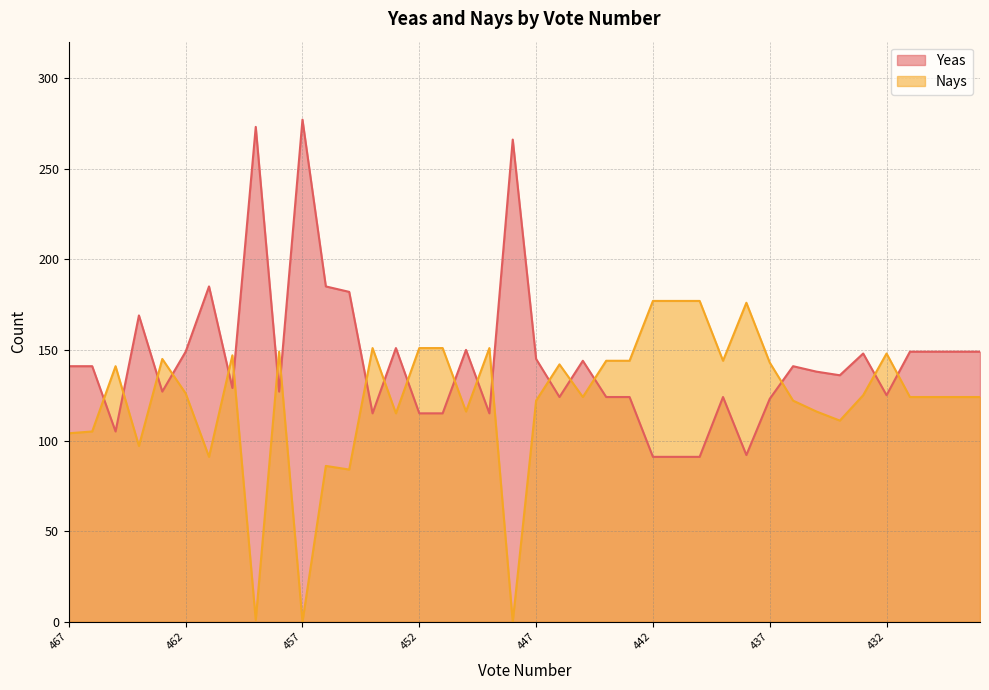

What are all the series names shown in the legend?

Yeas, Nays